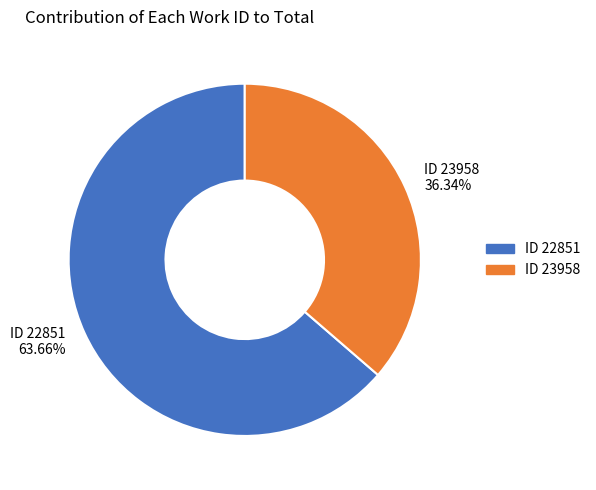

Count the number of slices in the pie.

2